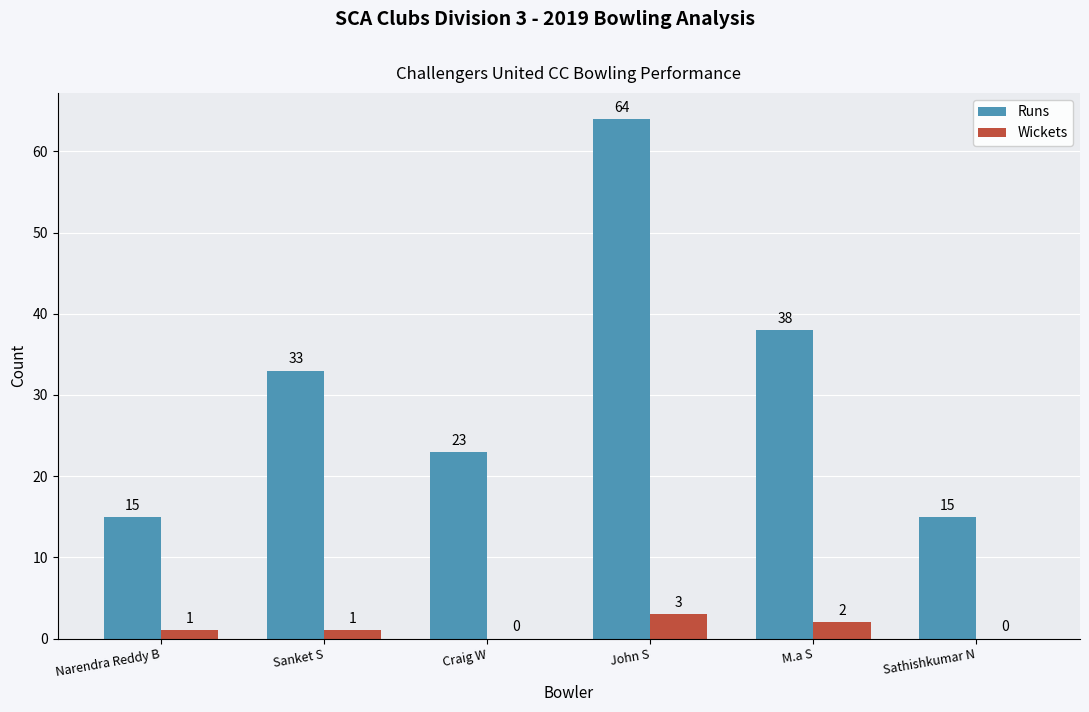

Reading right to left, what are all the values shown in this chart?

Runs: 15	38	64	23	33	15
Wickets: 0	2	3	0	1	1